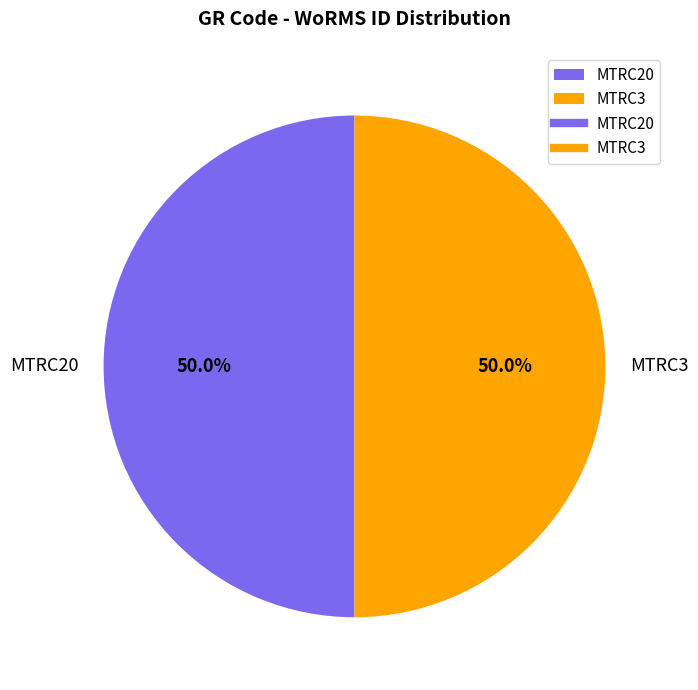

To the nearest percent, what is the combined percentage of MTRC20 and MTRC3?

100%